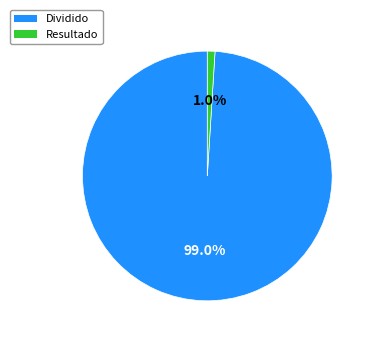

To the nearest percent, what is the average slice percentage?

50%